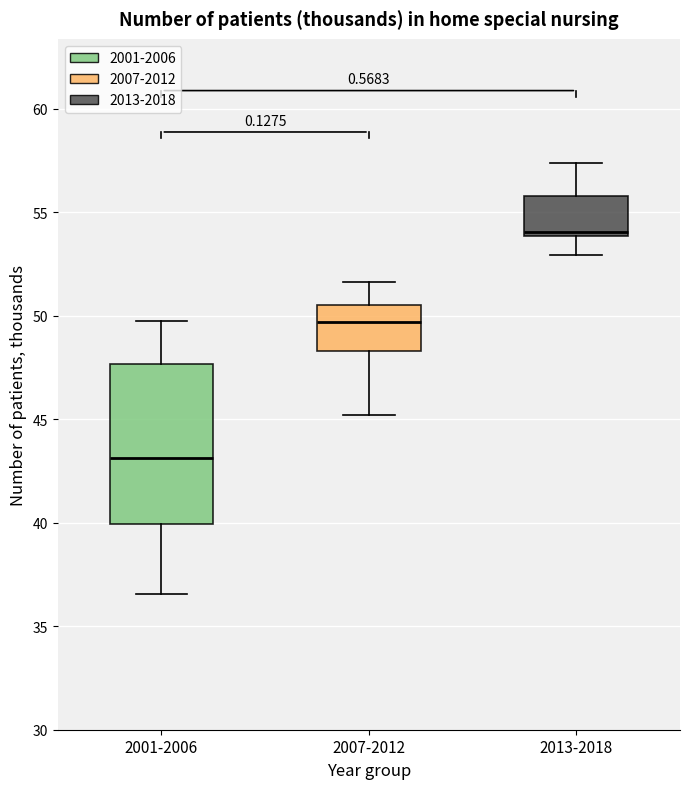

Reading left to right, transcribe this box plot: for each box, give where its median line is, the range the box spans, and where its two whiskers end, as read against the y-axis. The values are not printed on the chart, so give them approximately, as read against the axis.

2001-2006: median 43.0, box 40.0 to 47.5, whiskers 36.5 to 49.5
2007-2012: median 49.5, box 48.5 to 50.5, whiskers 45.0 to 51.5
2013-2018: median 54.0 (just above the box's lower edge), box 54.0 to 56.0, whiskers 53.0 to 57.5